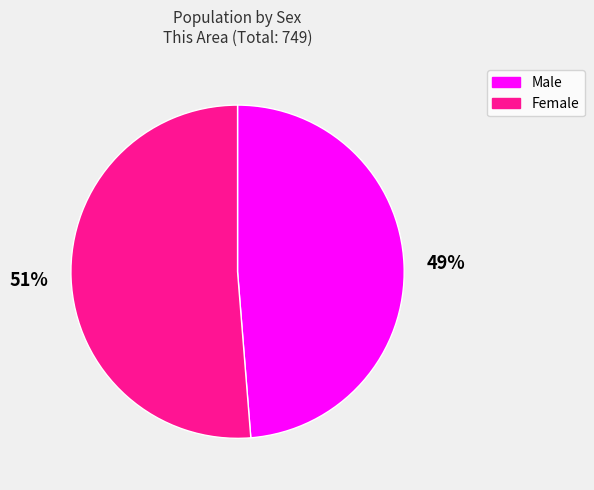

Is there a majority slice in this chart?

Yes